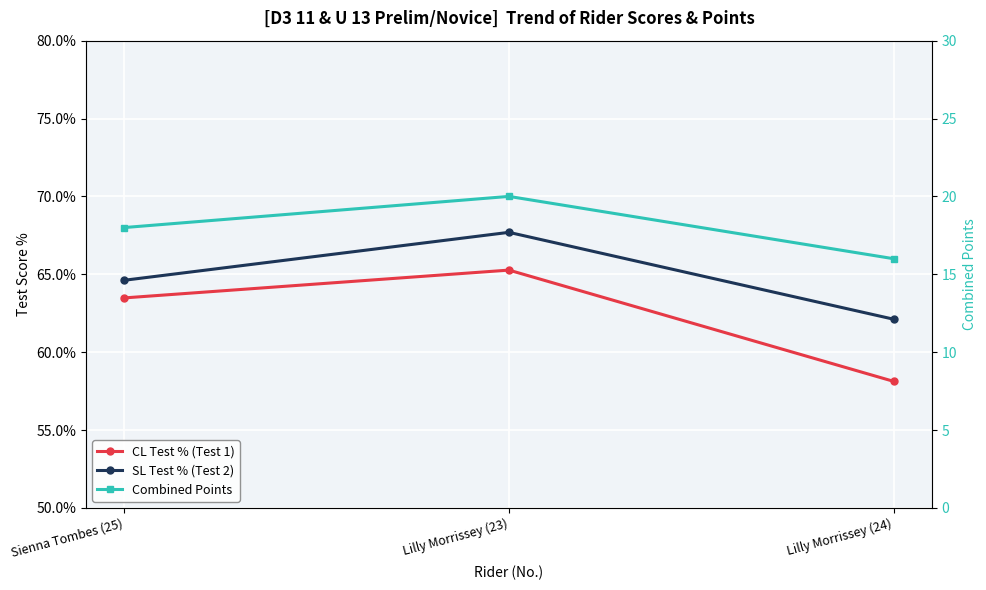

Which has a higher value, Lilly Morrissey (23) or Sienna Tombes (25)?

Lilly Morrissey (23)